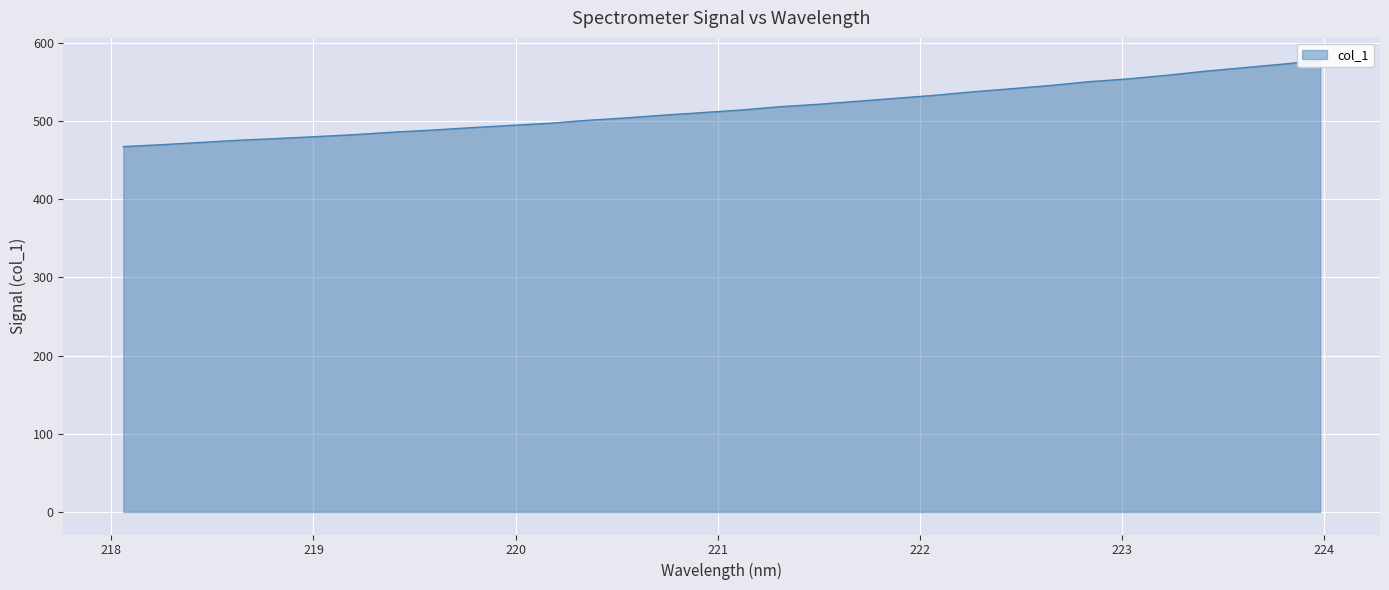

What is the value of the 11th point from the left?

494.6